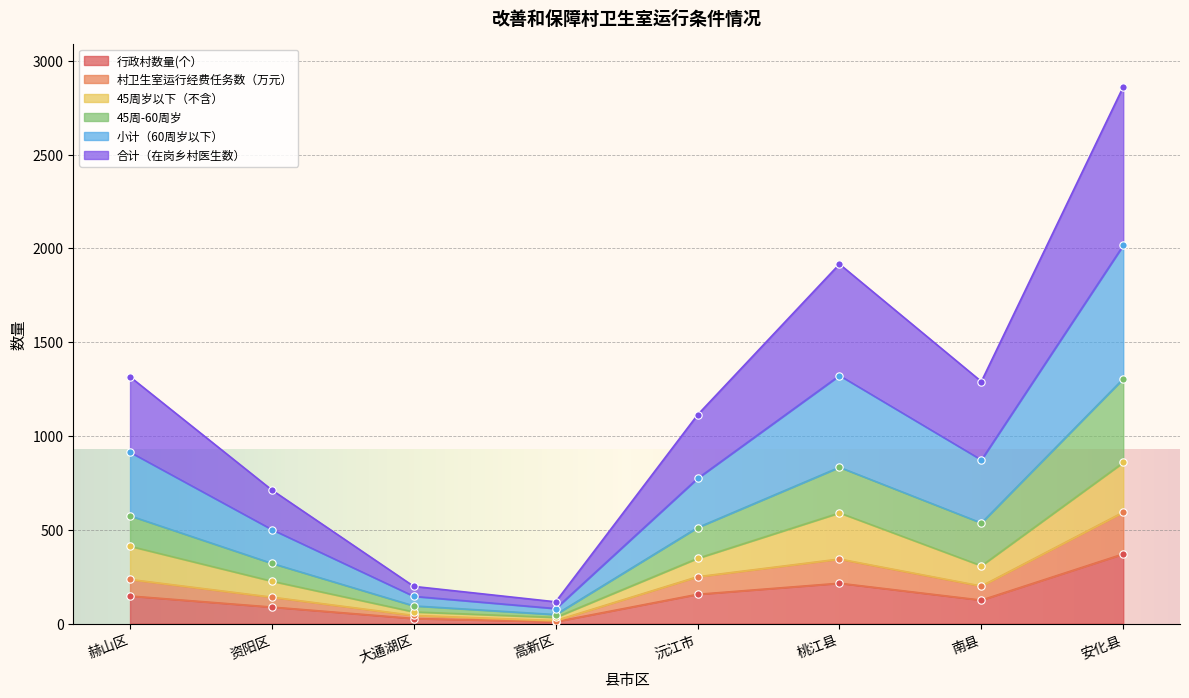

What is the total value across all series at 赫山区?

3925.8